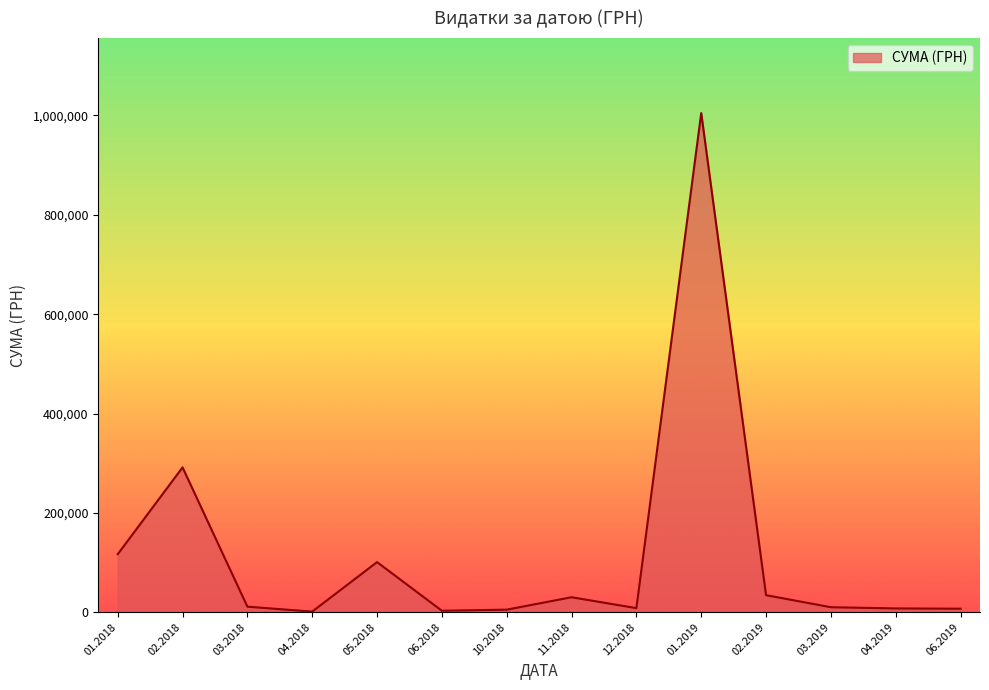

Which has a higher value, 02.2018 or 01.2018?

02.2018